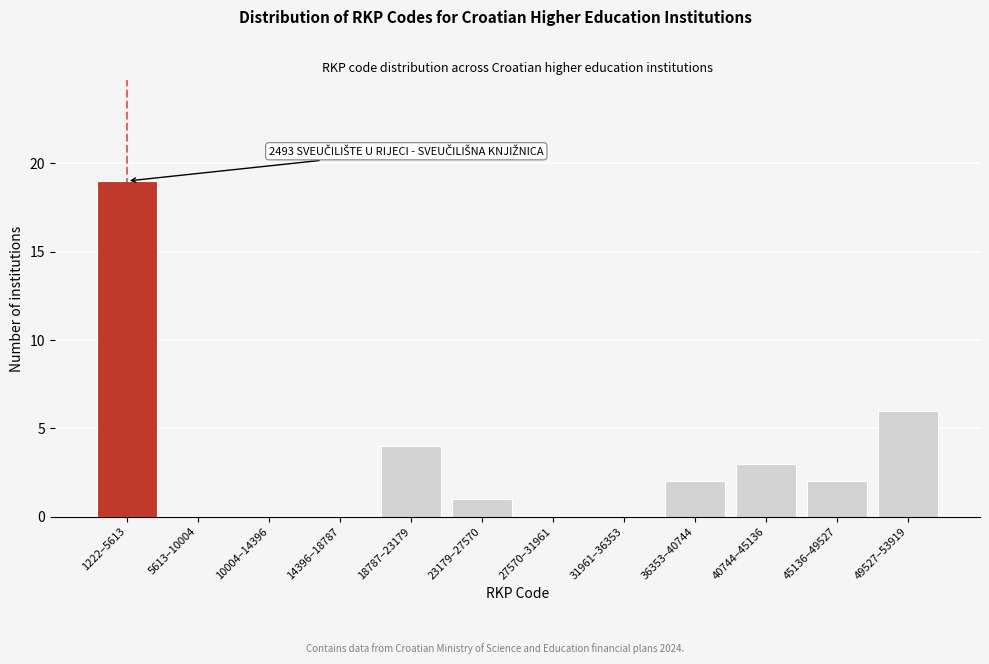

Reading left to right, transcribe all the data shown in this chart.

1222–5613=19	5613–10004=0	10004–14396=0	14396–18787=0	18787–23179=4	23179–27570=1	27570–31961=0	31961–36353=0	36353–40744=2	40744–45136=3	45136–49527=2	49527–53919=6